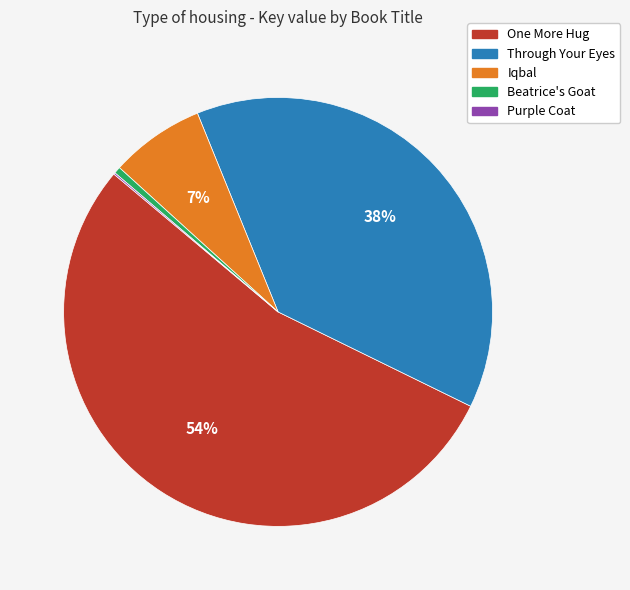

Combined, do Iqbal and Beatrice's Goat account for over 50%?

No